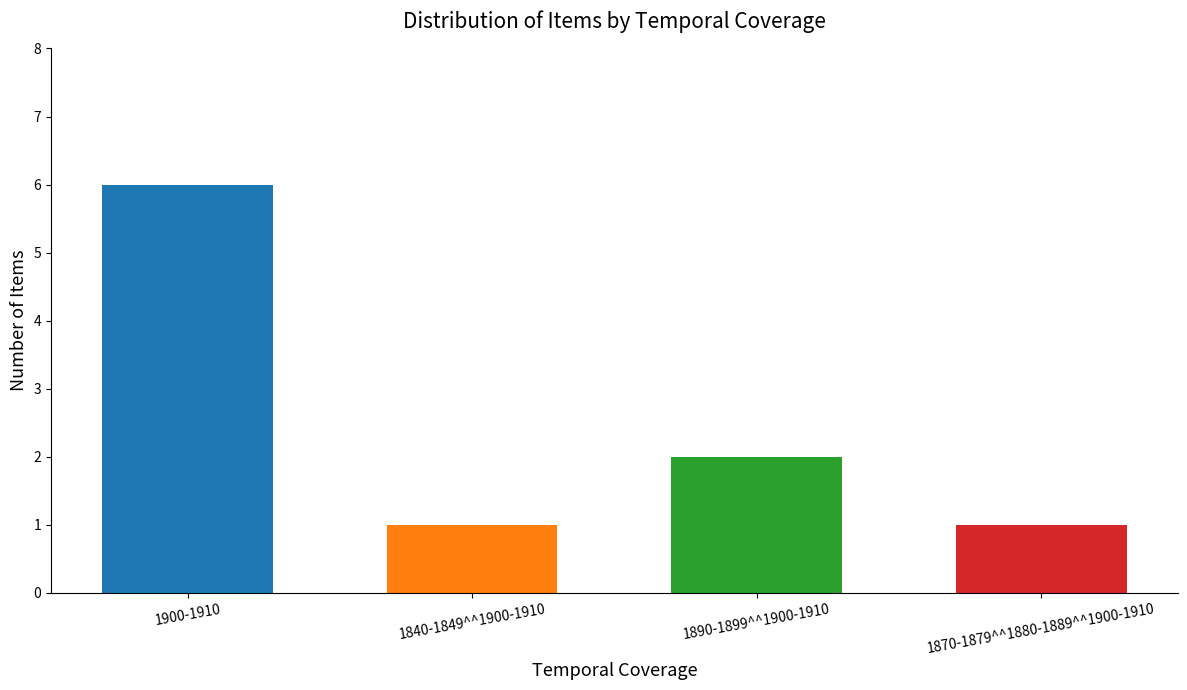

What is the difference between the maximum and minimum values?

5